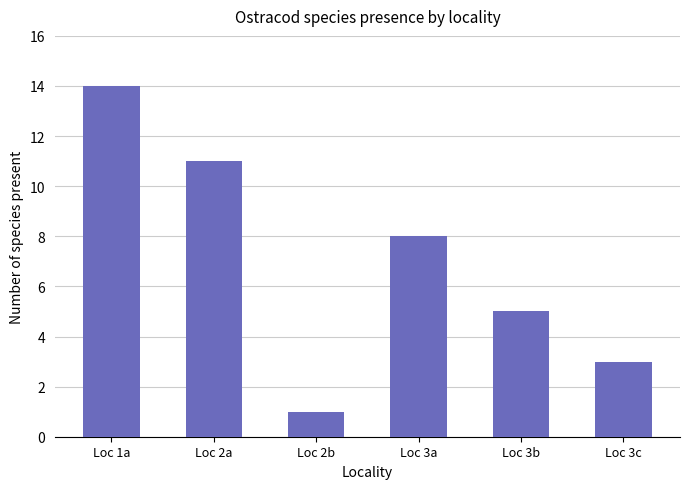

Which category has the highest value across all series?

Loc 1a